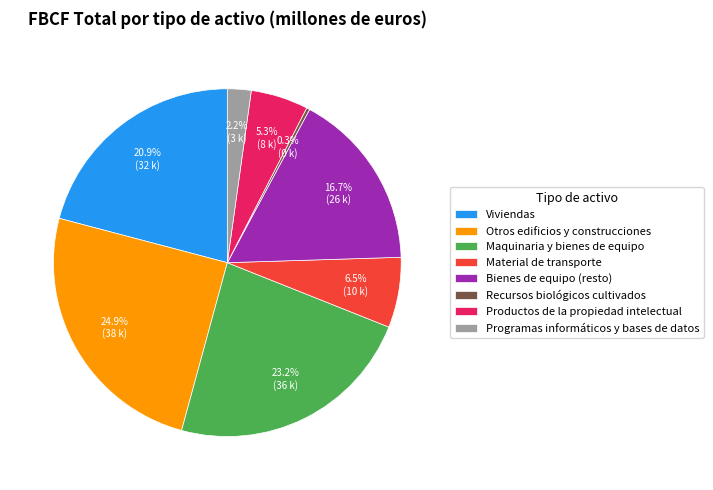

To the nearest percent, what is the average slice percentage?

12%